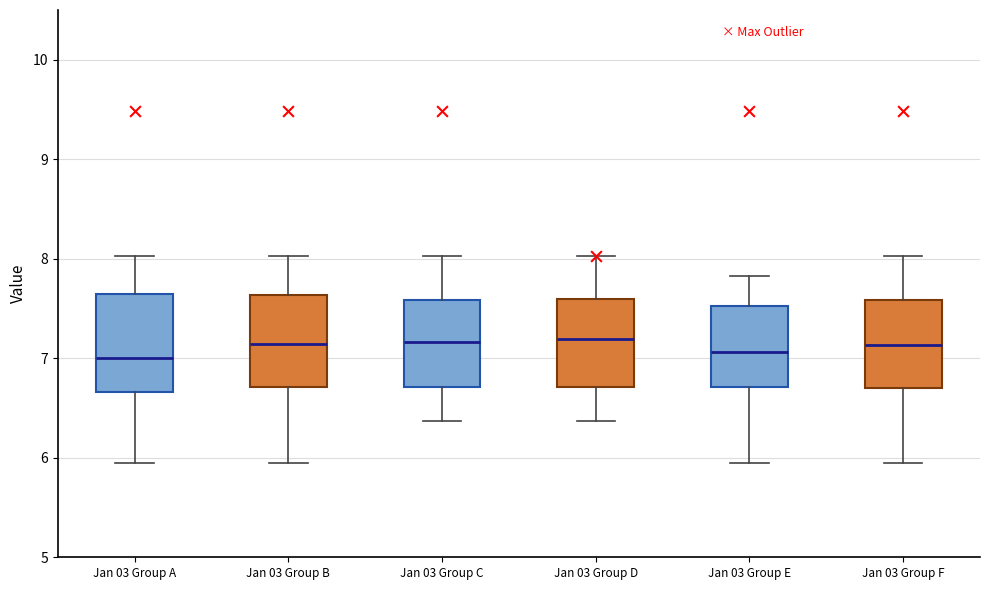

Reading left to right, transcribe this box plot: for each box, give where its median line is, the range the box spans, and where its two whiskers end, as read against the y-axis. The values are not printed on the chart, so give them approximately, as read against the axis.

Jan 03 Group A: median 7.0, box 6.7 to 7.7, whiskers 6.0 to 8.0
Jan 03 Group B: median 7.1, box 6.7 to 7.6, whiskers 6.0 to 8.0
Jan 03 Group C: median 7.2, box 6.7 to 7.6, whiskers 6.4 to 8.0
Jan 03 Group D: median 7.2, box 6.7 to 7.6, whiskers 6.4 to 8.0
Jan 03 Group E: median 7.1, box 6.7 to 7.5, whiskers 6.0 to 7.8
Jan 03 Group F: median 7.1, box 6.7 to 7.6, whiskers 6.0 to 8.0